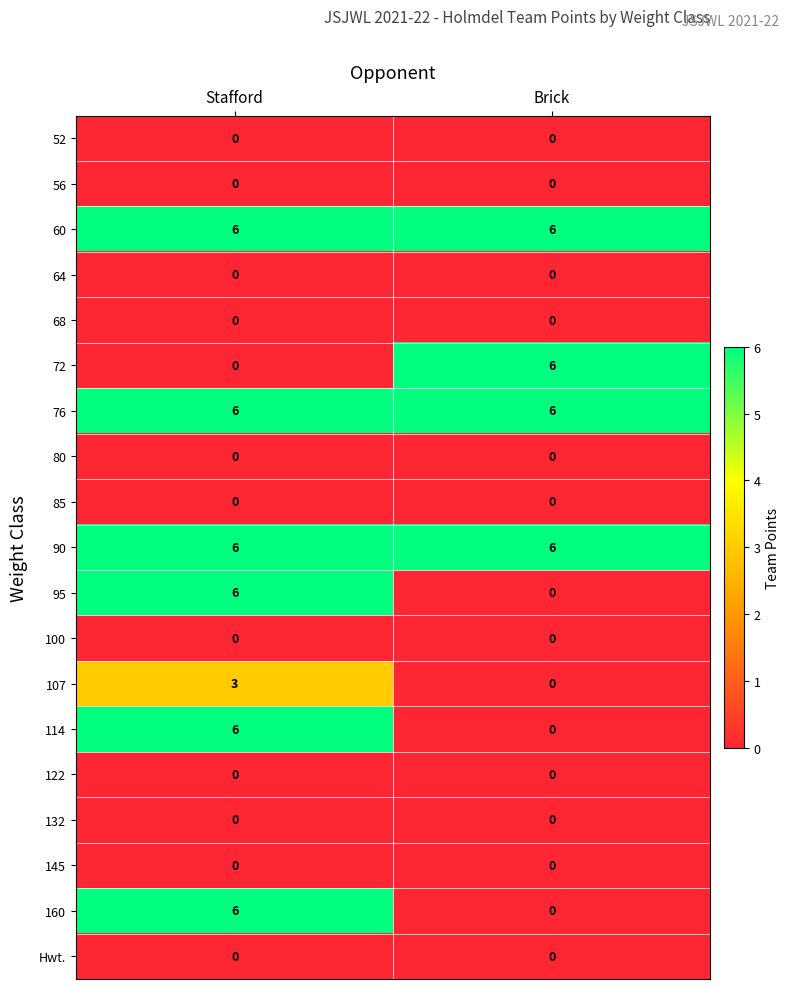

The value of 72 at Brick is 3. True or false?

False